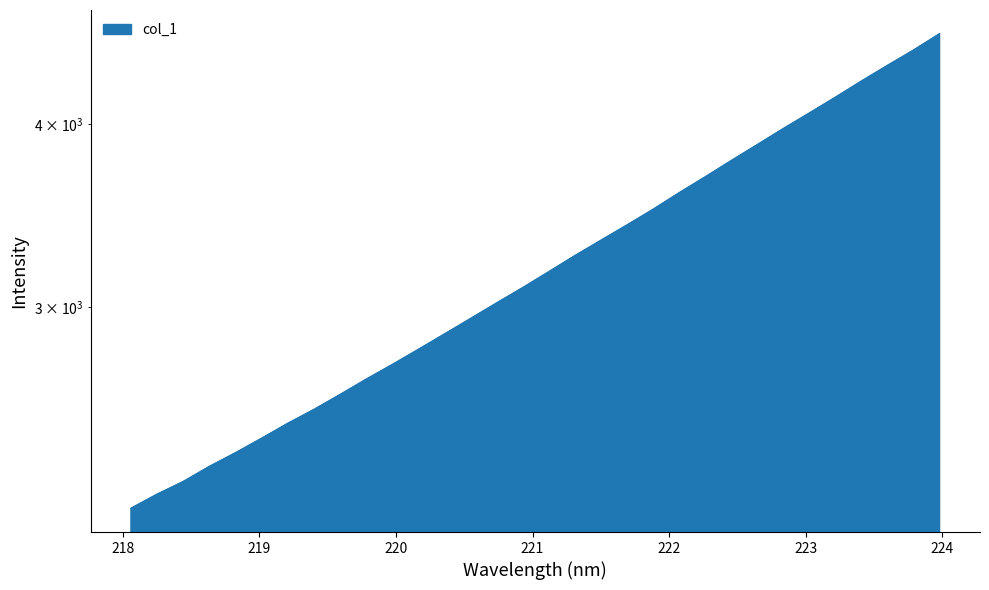

At which label does the data first exceed 3170?

221.1174